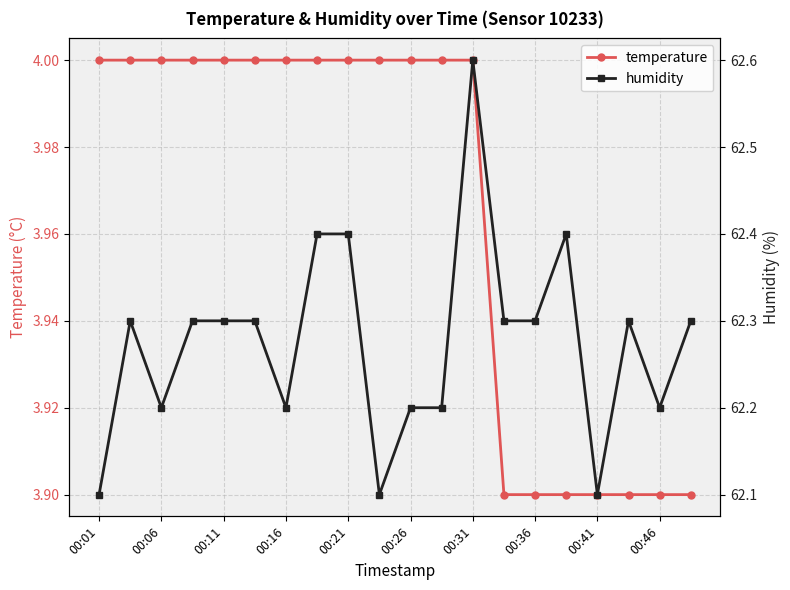

Which series has the largest total across all categories?

humidity